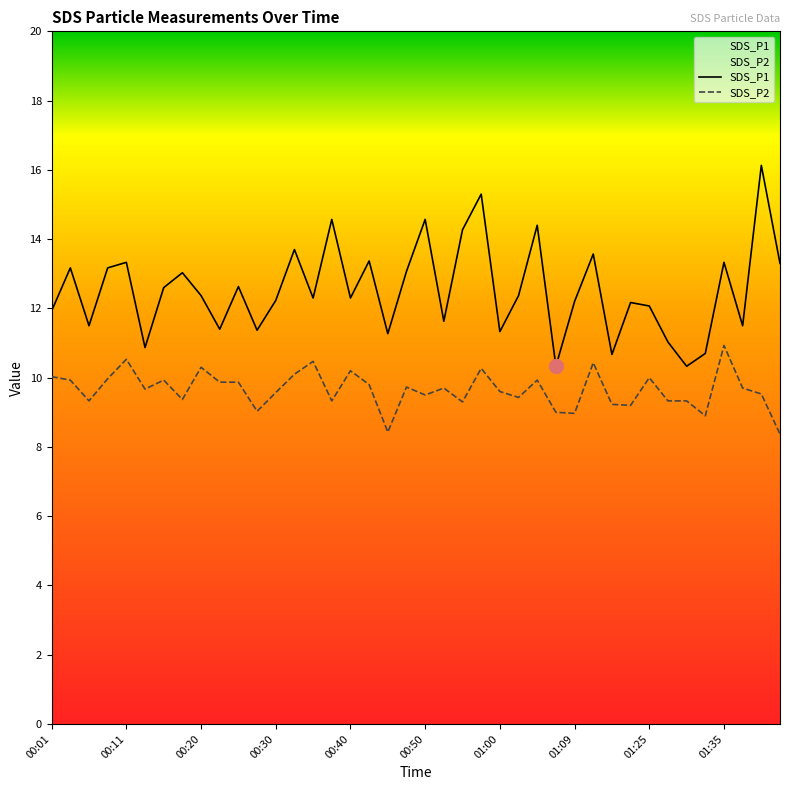

What is the difference between the maximum and minimum values in the SDS_P1 series?

5.8